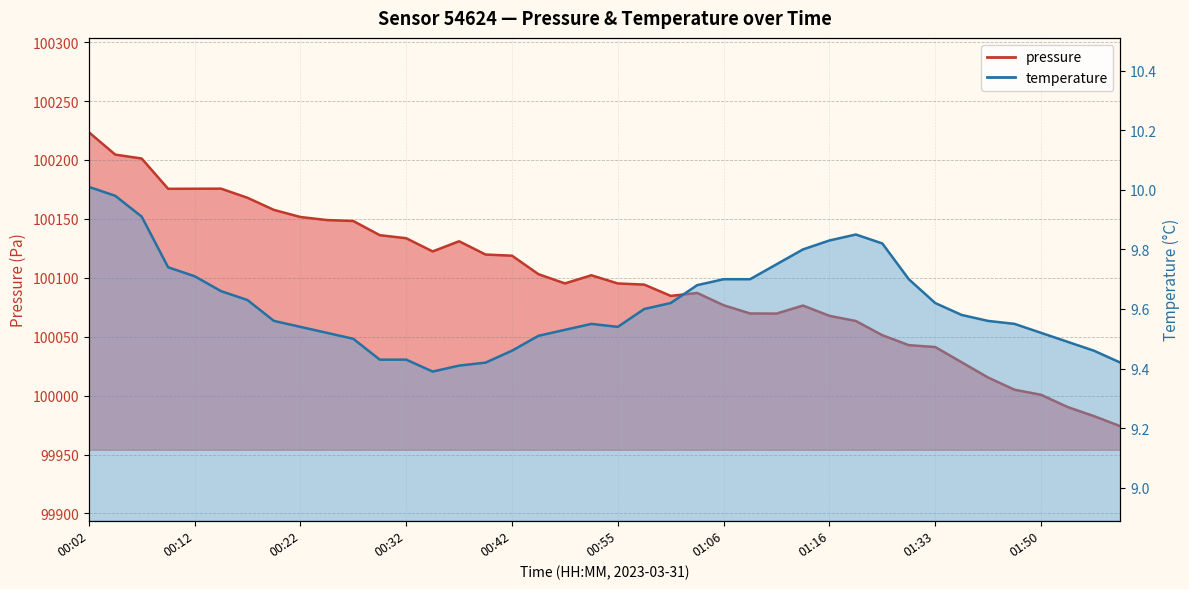

Which series has the widest spread of values?

pressure